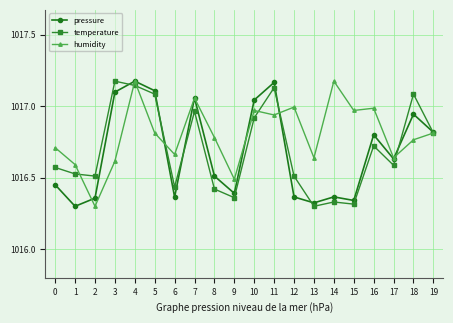

What are all the series names shown in the legend?

pressure, temperature, humidity